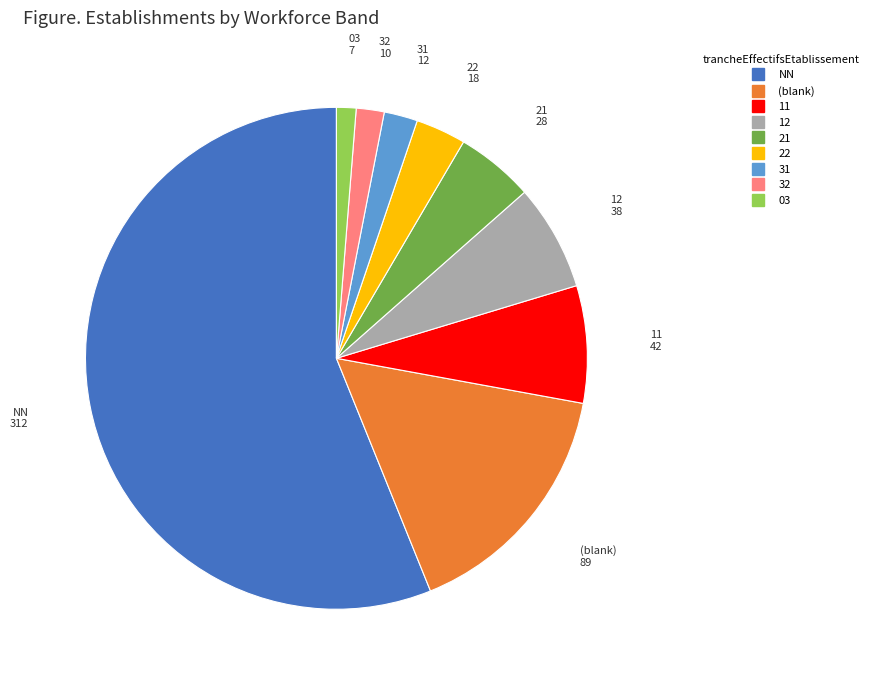

Is there any slice that represents more than half of the pie?

Yes